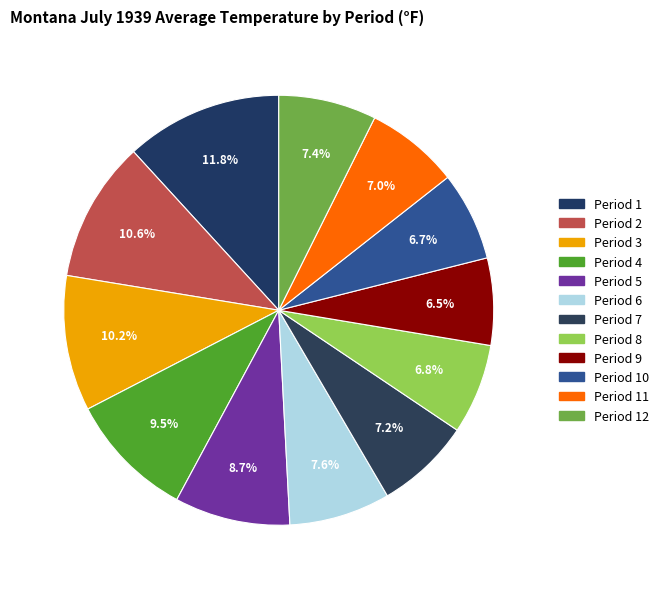

What is the smallest slice in the pie chart?

Period 9